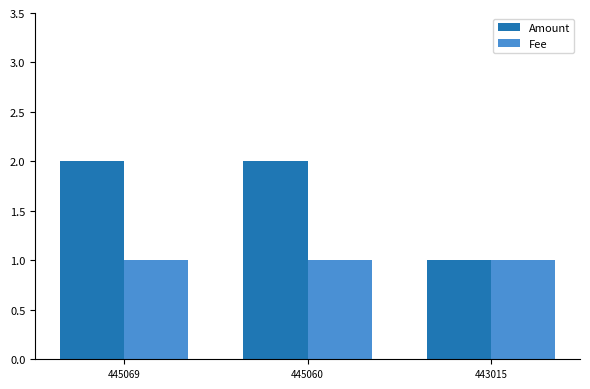

What is the lowest value of the Amount series?

1